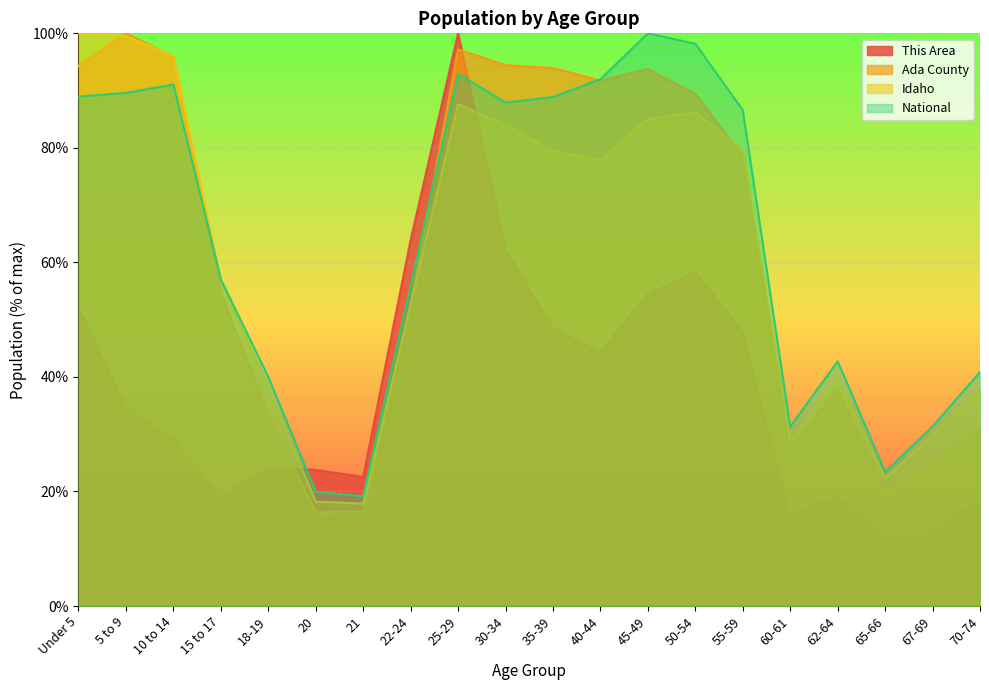

True or false: This Area has more than 2 points higher than both neighbors.

True